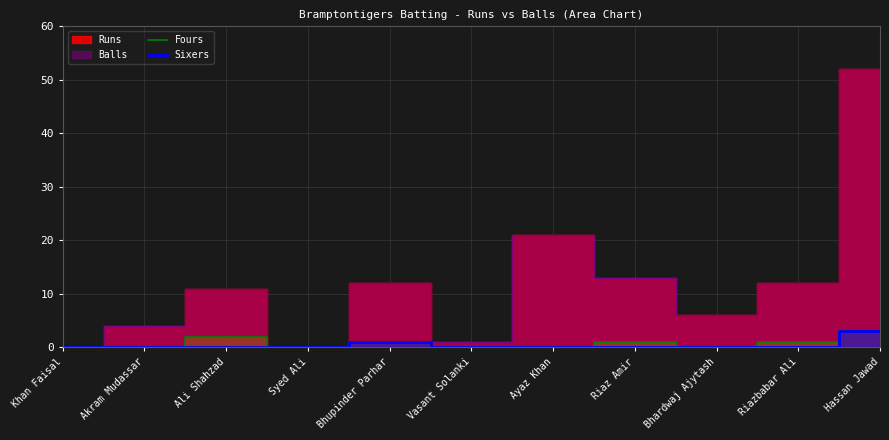

What position from the left is Khan Faisal?

1